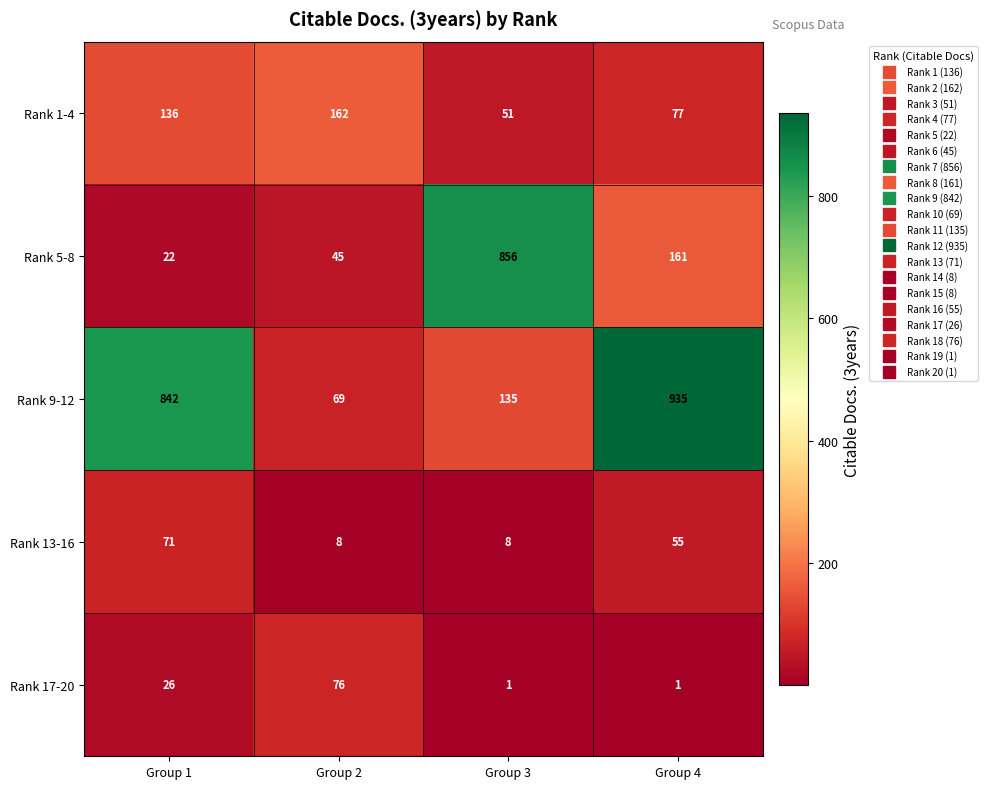

List the labels in order of Rank 5-8 value, smallest first.

Group 1, Group 2, Group 4, Group 3